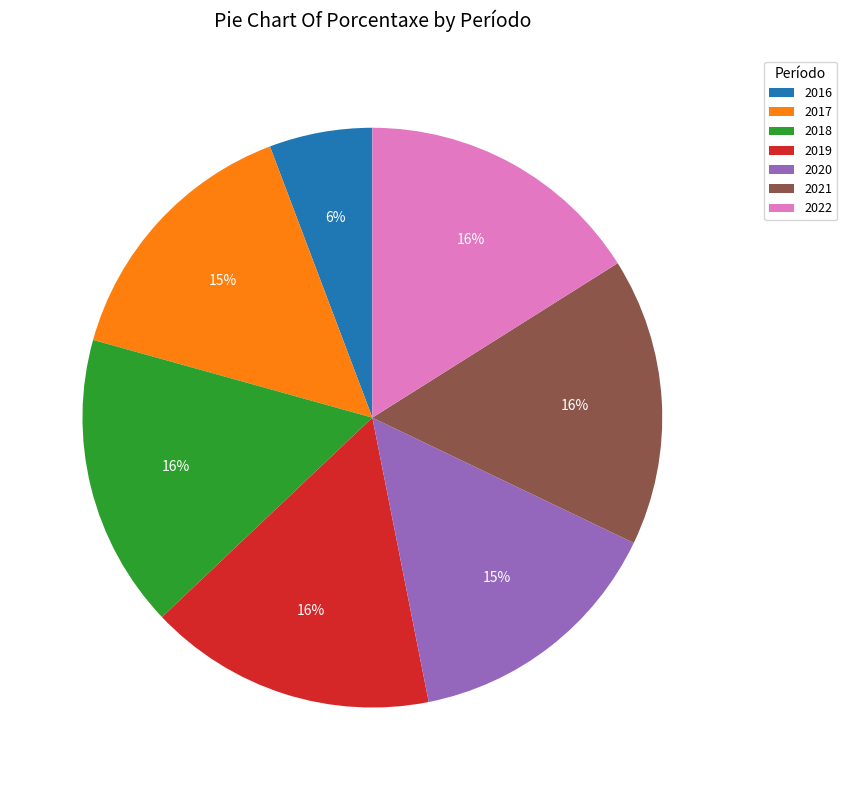

Is there a majority slice in this chart?

No